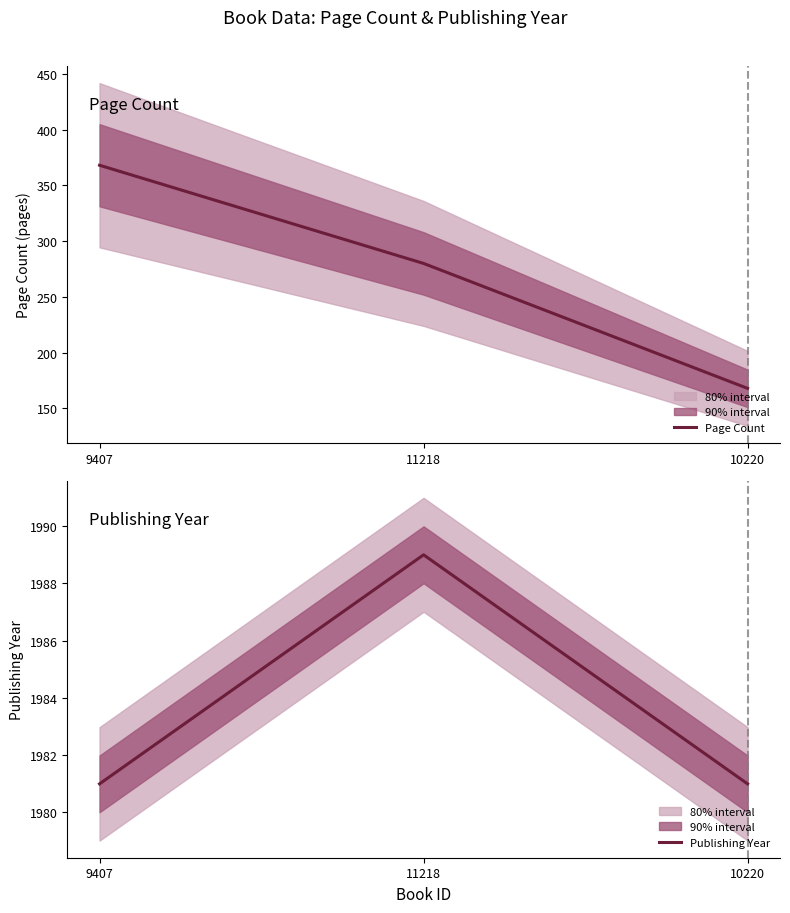

The Publishing Year series shows 1989 at 11218. True or false?

True